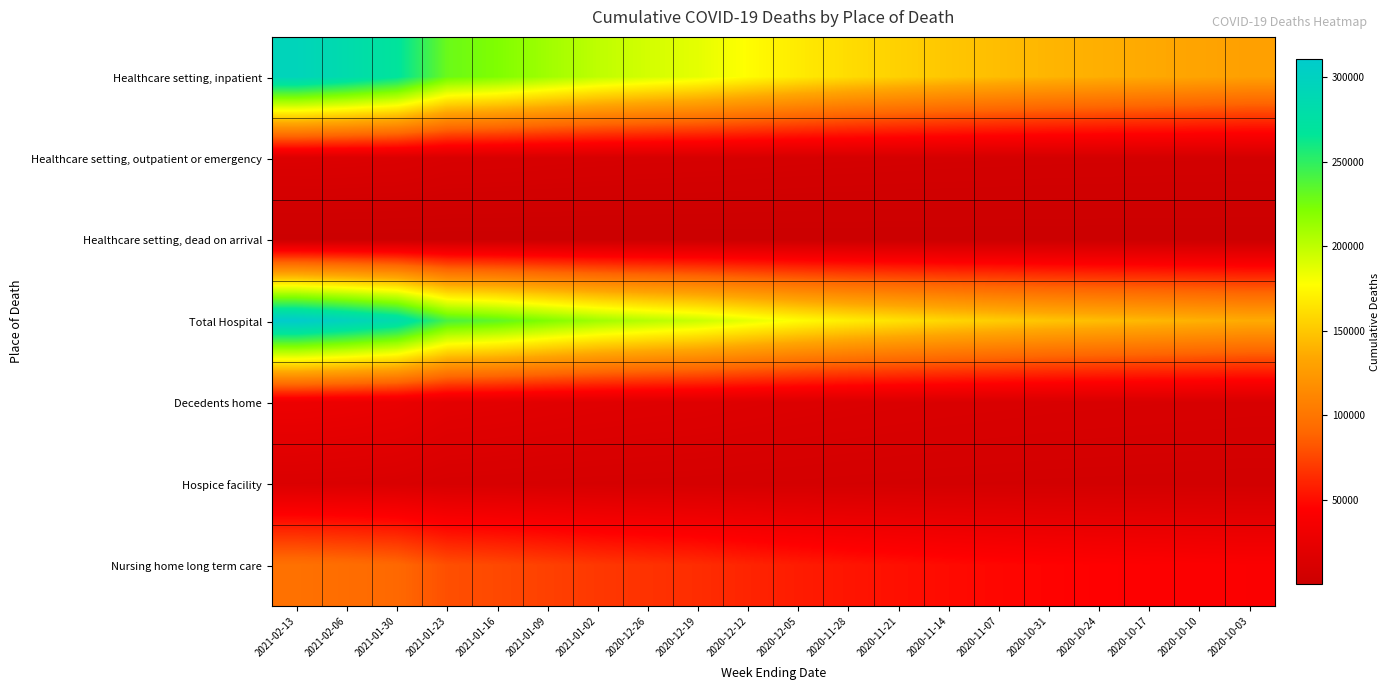

Reading left to right, what are all the values shown in this chart?

Healthcare setting, inpatient: 2021-02-13=295457	2021-02-06=283605	2021-01-30=268953	2021-01-23=229265	2021-01-16=221809	2021-01-09=210460	2021-01-02=200132	2020-12-26=192822	2020-12-19=186594	2020-12-12=176943	2020-12-05=168037	2020-11-28=160790	2020-11-21=155186	2020-11-14=149775	2020-11-07=145291	2020-10-31=141270	2020-10-24=138161	2020-10-17=135340	2020-10-10=132248	2020-10-03=129473
Healthcare setting, outpatient or emergency: 2021-02-13=15040	2021-02-06=14539	2021-01-30=13849	2021-01-23=11802	2021-01-16=11413	2021-01-09=10851	2021-01-02=10340	2020-12-26=9978	2020-12-19=9695	2020-12-12=9245	2020-12-05=8789	2020-11-28=8467	2020-11-21=8174	2020-11-14=7892	2020-11-07=7664	2020-10-31=7467	2020-10-24=7325	2020-10-17=7187	2020-10-10=7065	2020-10-03=6945
Healthcare setting, dead on arrival: 2021-02-13=401	2021-02-06=387	2021-01-30=368	2021-01-23=313	2021-01-16=304	2021-01-09=291	2021-01-02=278	2020-12-26=270	2020-12-19=264	2020-12-12=251	2020-12-05=236	2020-11-28=230	2020-11-21=220	2020-11-14=214	2020-11-07=207	2020-10-31=199	2020-10-24=197	2020-10-17=192	2020-10-10=189	2020-10-03=188
Total Hospital: 2021-02-13=310898	2021-02-06=298531	2021-01-30=283170	2021-01-23=241380	2021-01-16=233526	2021-01-09=221602	2021-01-02=210750	2020-12-26=203070	2020-12-19=196553	2020-12-12=186439	2020-12-05=177062	2020-11-28=169487	2020-11-21=163580	2020-11-14=157881	2020-11-07=153162	2020-10-31=148936	2020-10-24=145683	2020-10-17=142719	2020-10-10=139502	2020-10-03=136606
Decedents home: 2021-02-13=29774	2021-02-06=28391	2021-01-30=26696	2021-01-23=21579	2021-01-16=20616	2021-01-09=19434	2021-01-02=18365	2020-12-26=17558	2020-12-19=16920	2020-12-12=15853	2020-12-05=14883	2020-11-28=14082	2020-11-21=13407	2020-11-14=12787	2020-11-07=12336	2020-10-31=11875	2020-10-24=11544	2020-10-17=11281	2020-10-10=10994	2020-10-03=10741
Hospice facility: 2021-02-13=13385	2021-02-06=12850	2021-01-30=12103	2021-01-23=10286	2021-01-16=9925	2021-01-09=9426	2021-01-02=9045	2020-12-26=8772	2020-12-19=8512	2020-12-12=8103	2020-12-05=7748	2020-11-28=7426	2020-11-21=7160	2020-11-14=6920	2020-11-07=6714	2020-10-31=6538	2020-10-24=6409	2020-10-17=6267	2020-10-10=6080	2020-10-03=5934
Nursing home long term care: 2021-02-13=96864	2021-02-06=94427	2021-01-30=90951	2021-01-23=79134	2021-01-16=76394	2021-01-09=72850	2021-01-02=69075	2020-12-26=66553	2020-12-19=64238	2020-12-12=60471	2020-12-05=56903	2020-11-28=53872	2020-11-21=51573	2020-11-14=49334	2020-11-07=47666	2020-10-31=46049	2020-10-24=44862	2020-10-17=43879	2020-10-10=42849	2020-10-03=42005